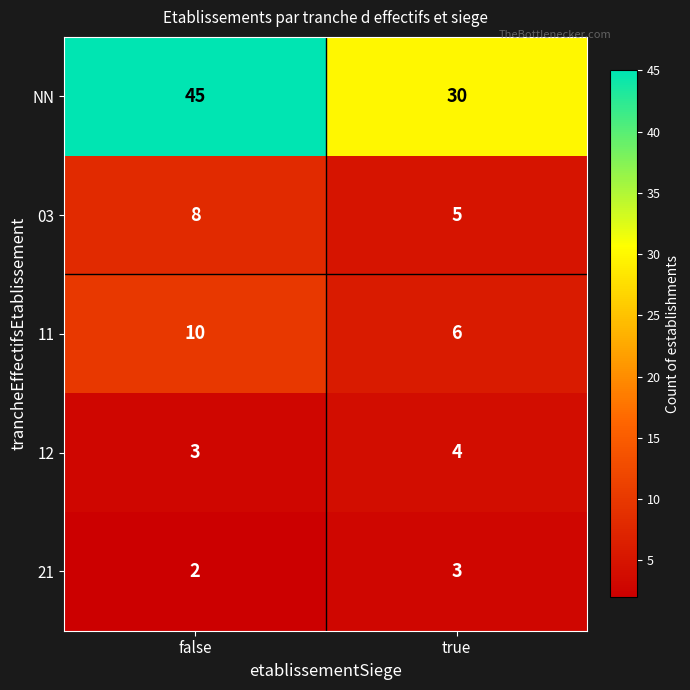

Which series changed the most between false and true?

NN